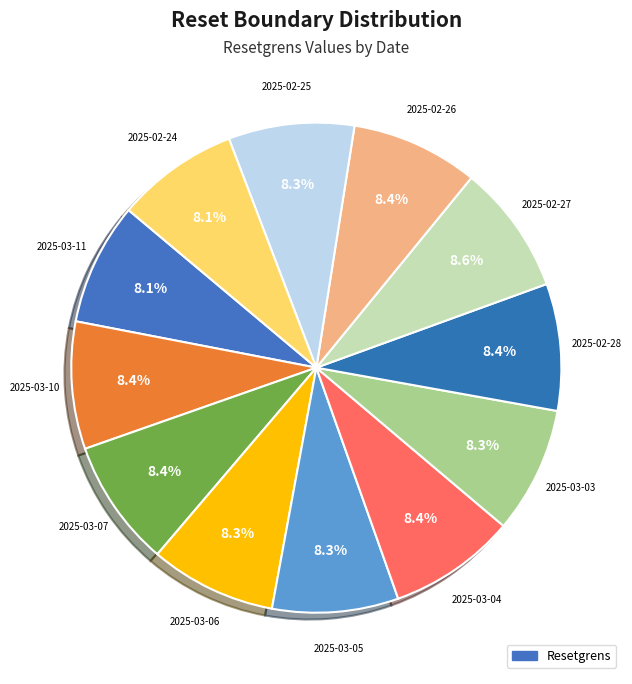

What is the largest slice in the pie chart?

2025-02-27